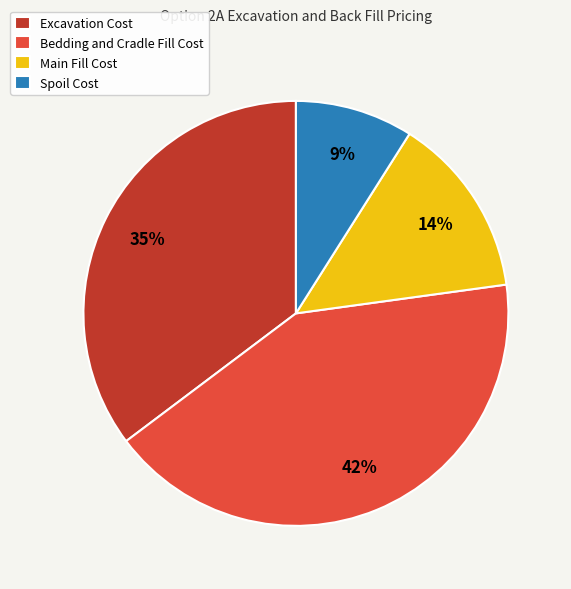

Which has a higher value, Excavation Cost or Bedding and Cradle Fill Cost?

Bedding and Cradle Fill Cost